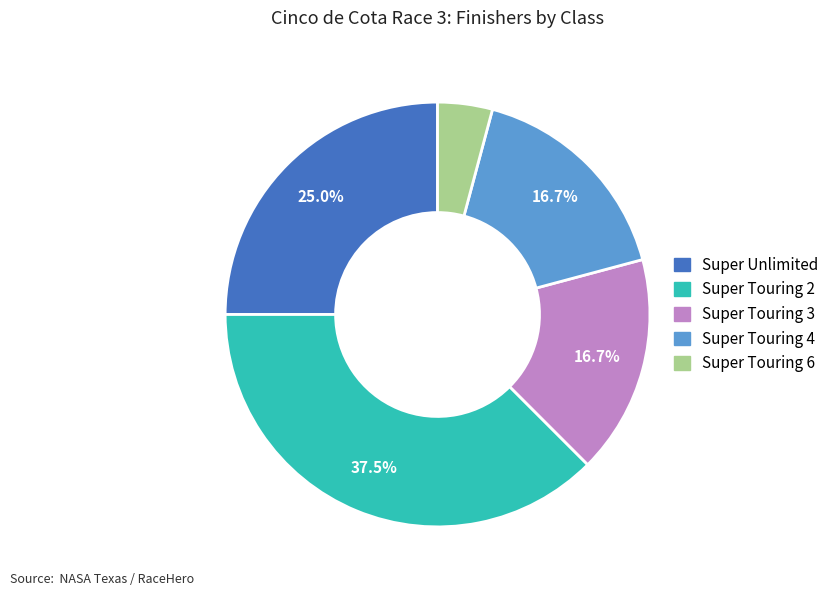

Is Super Unlimited the majority of the pie?

No